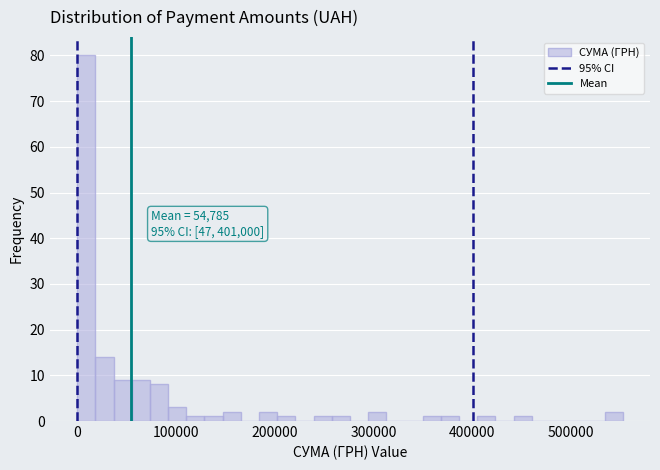

Read against the x-axis, roughly where is the centre of the tallest bar?

10000